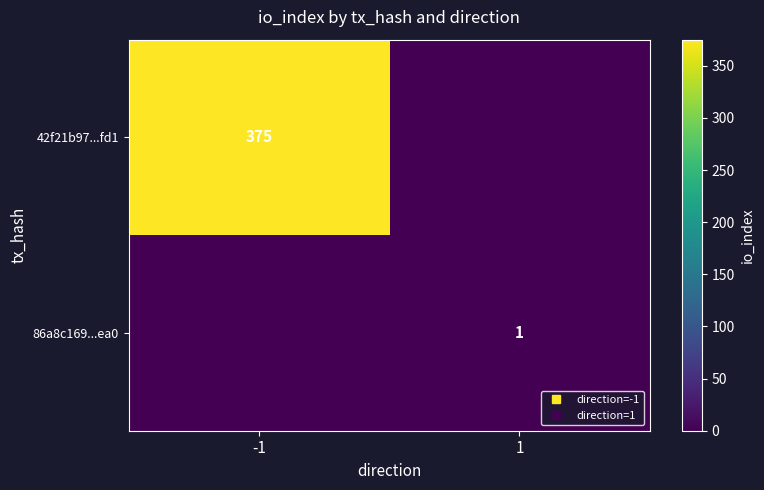

Which category has the lowest value across all series?

1